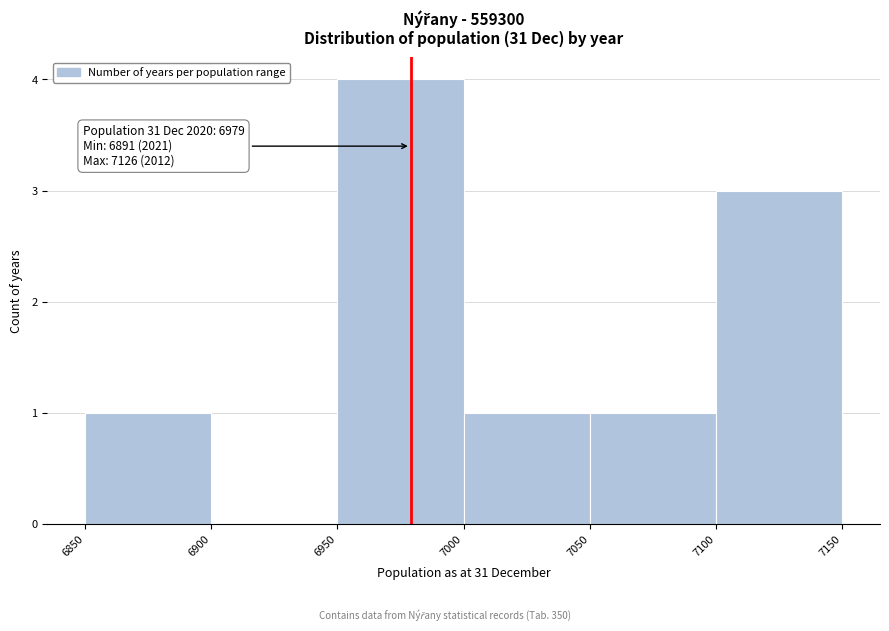

Over which range of the x-axis is the bar tallest?

6950 to 7000